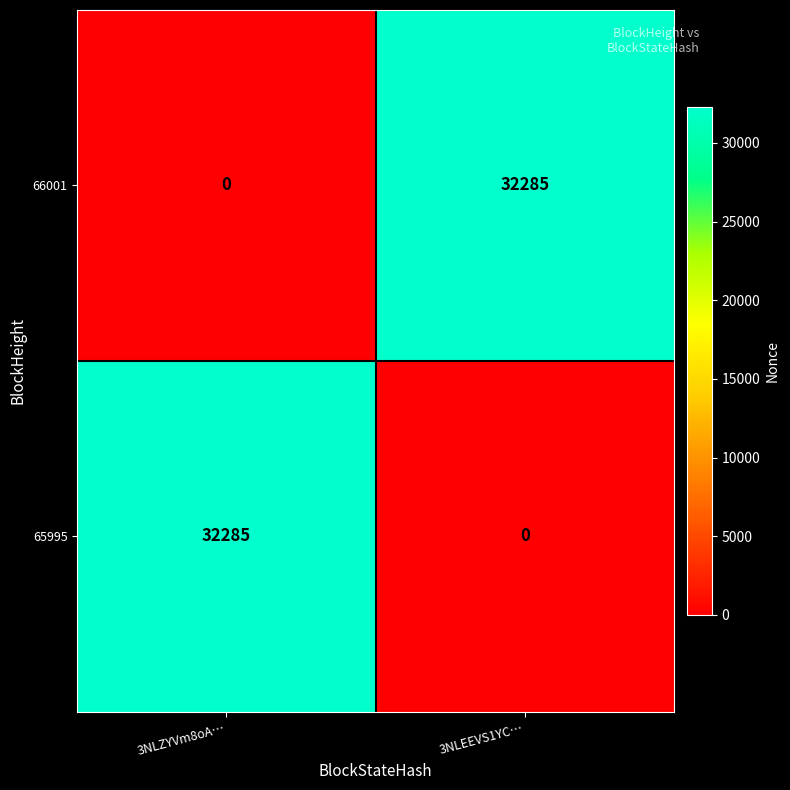

What is the spread (max minus min) of values at 3NLZYVm8oA…?

32285